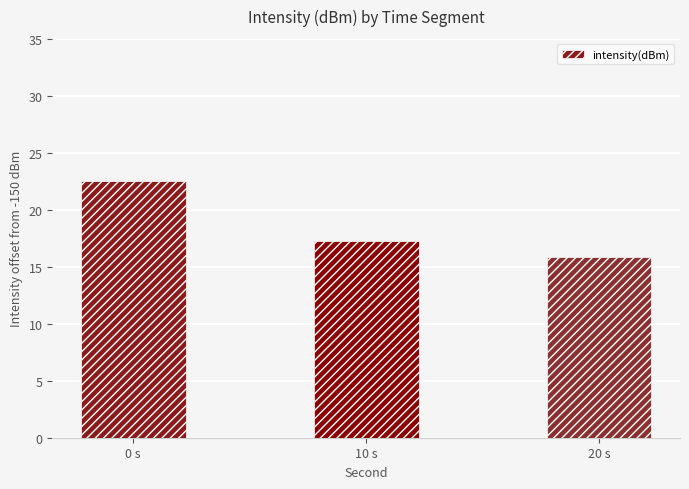

Does the chart contain stacked bars?

No